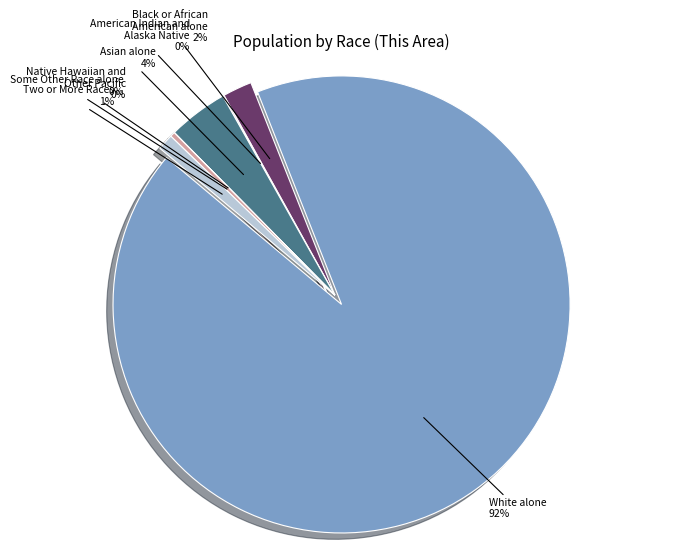

Rank the categories by value from highest to lowest.

White alone, Asian alone, Black or African American alone, Two or More Races, Some Other Race alone, American Indian and Alaska Native, Native Hawaiian and Other Pacific